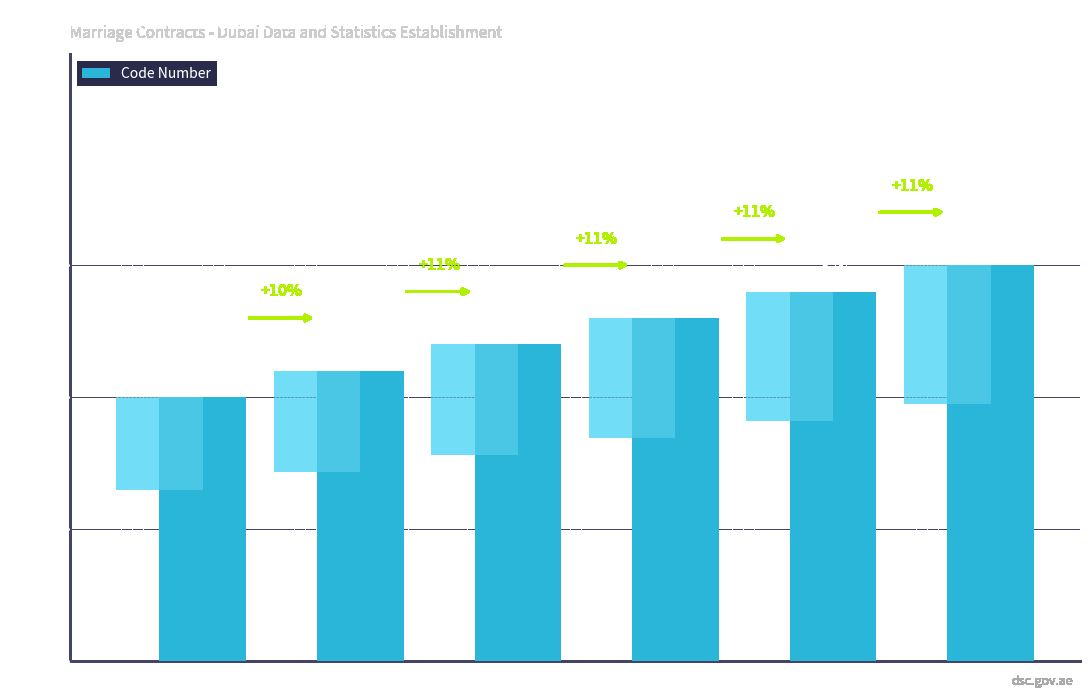

What position from the right is Contact mail address?

1